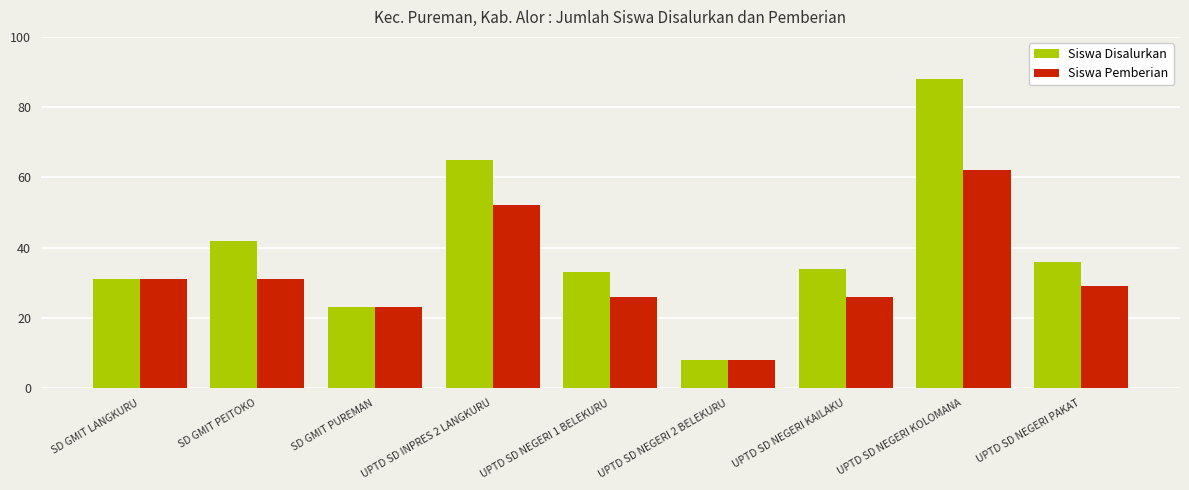

Is it true that Siswa Disalurkan equals 42 at SD GMIT PEITOKO?

True